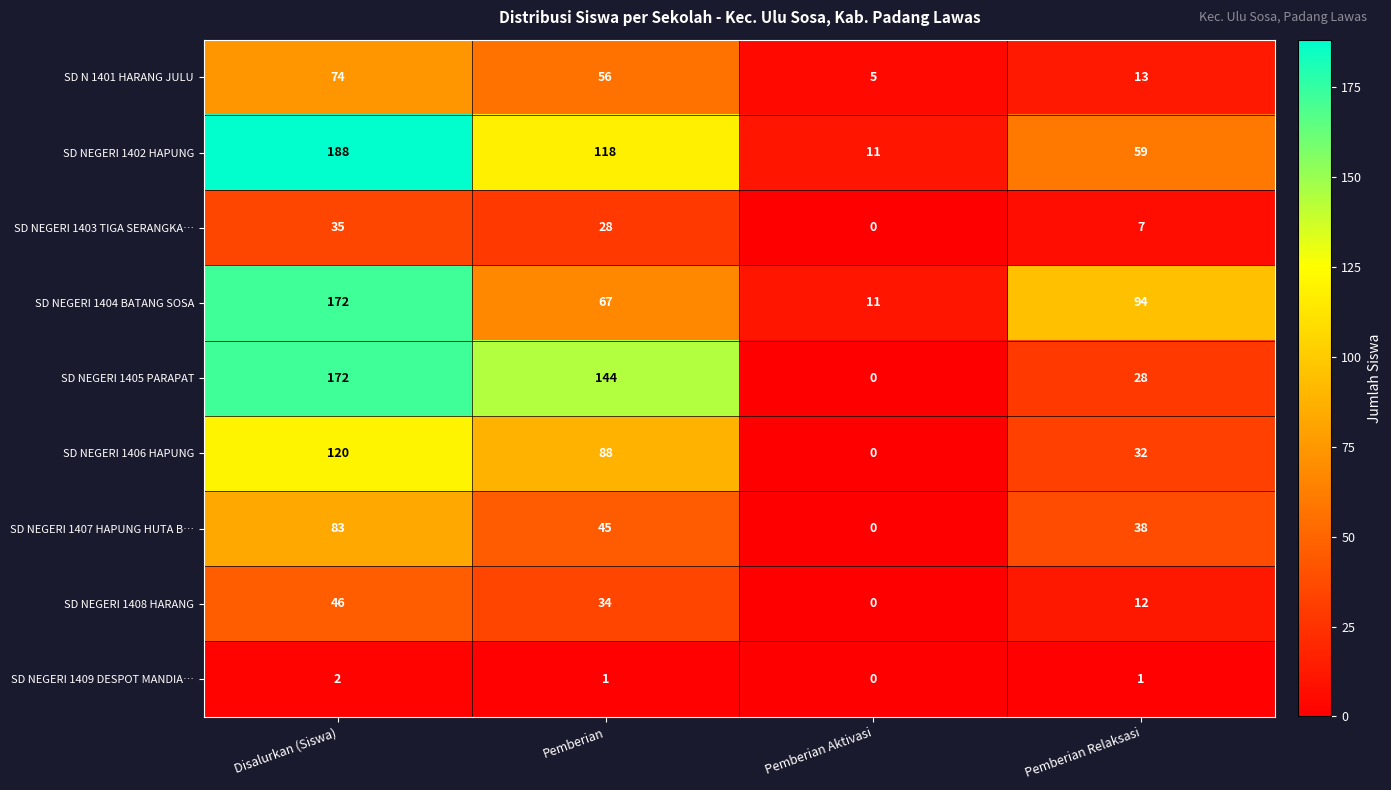

What is the total value across all series at Pemberian Relaksasi?

284